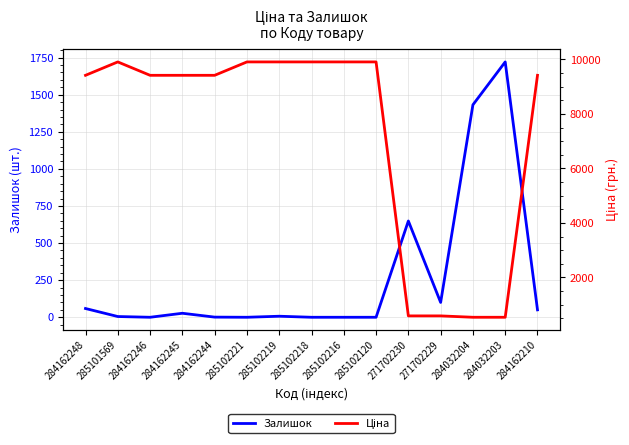

True or false: Ціна and Залишок intersect in this chart.

True